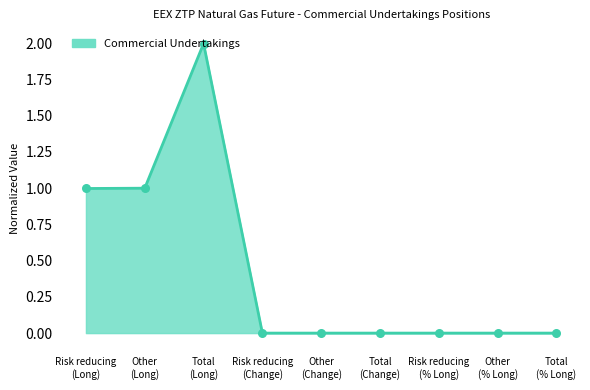

What is the greatest value displayed?

2.0